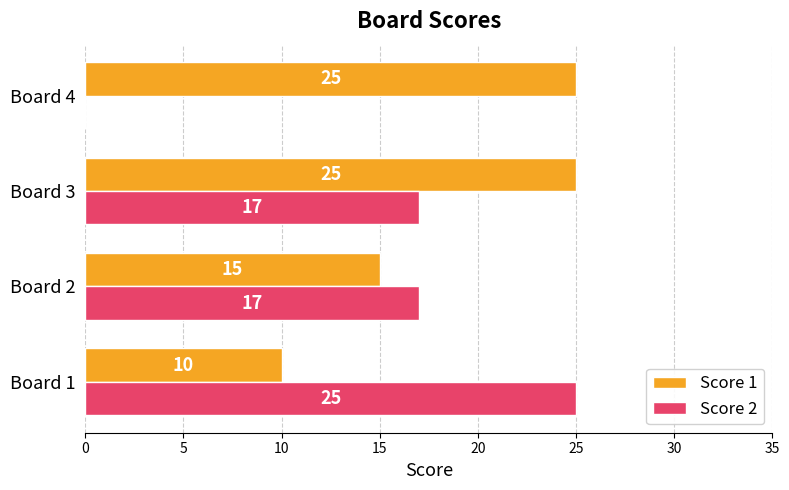

At which label is Score 1 closest to 17?

Board 2